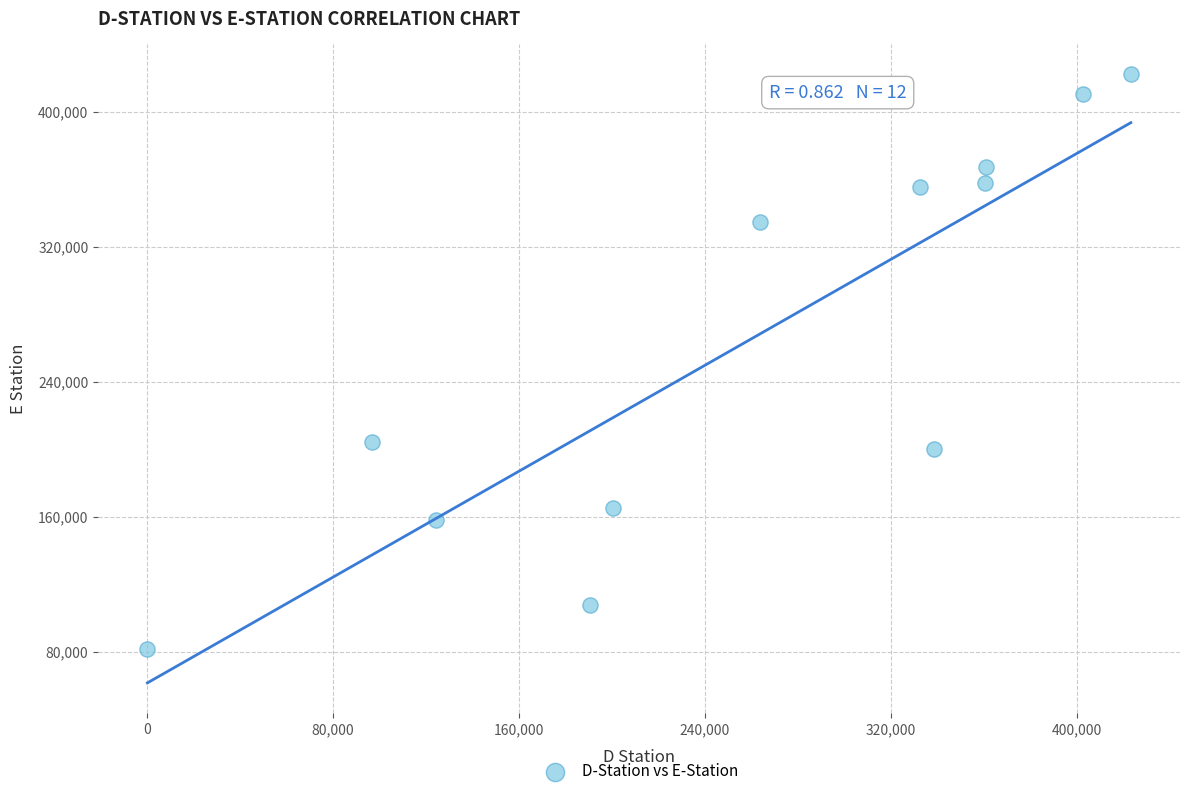

What Y value in the scatter plot is closest to 251982?

204475